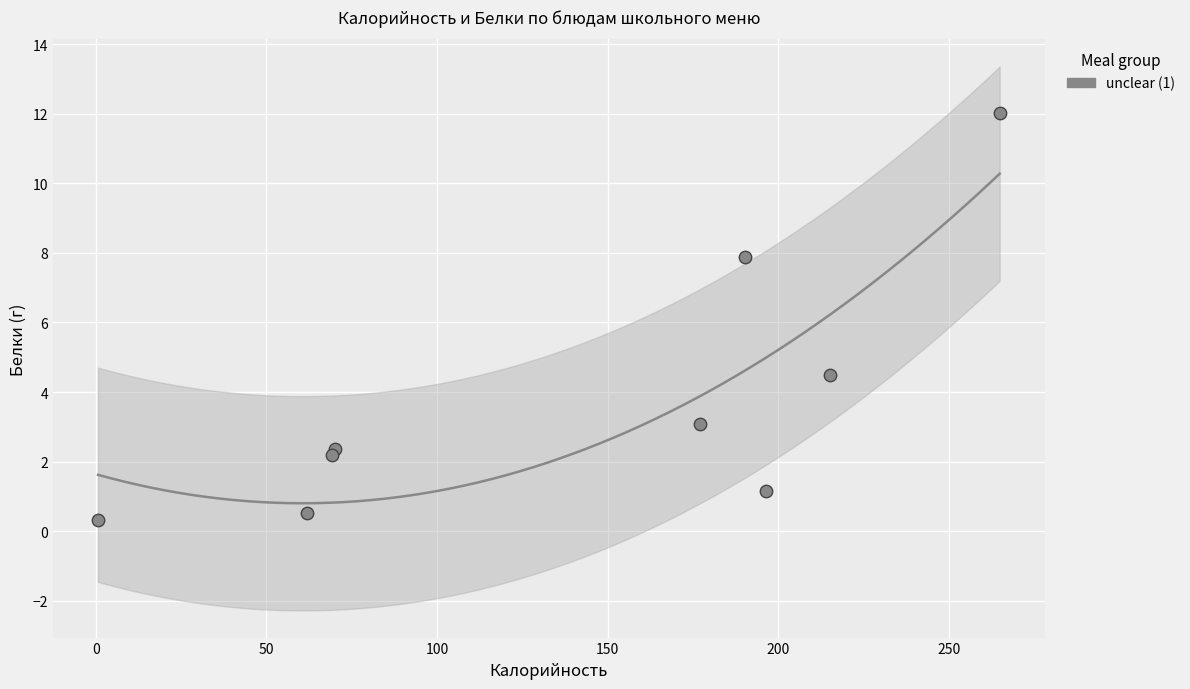

What Y value in the scatter plot is closest to 6?

4.5